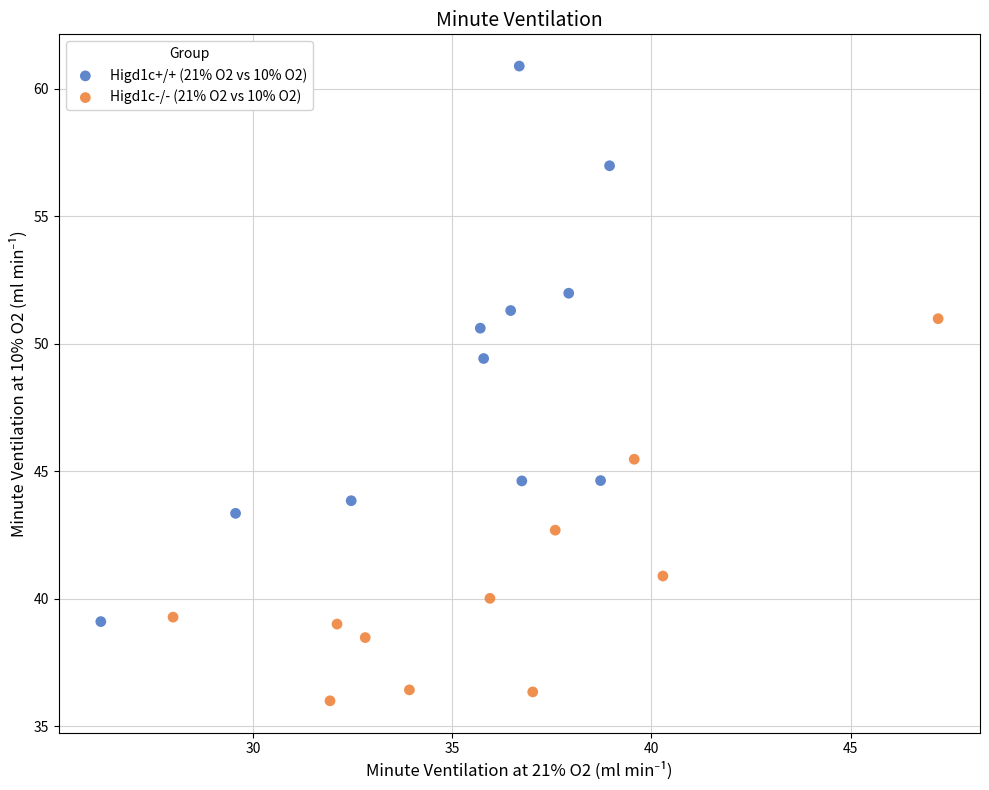

Which series contains the highest Y value?

Higd1c+/+ (21% O2 vs 10% O2)